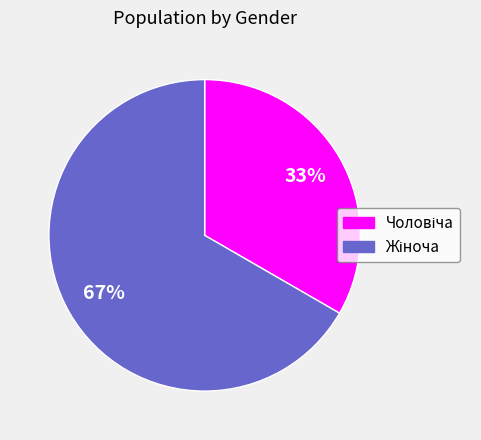

Is there any slice that represents more than half of the pie?

Yes